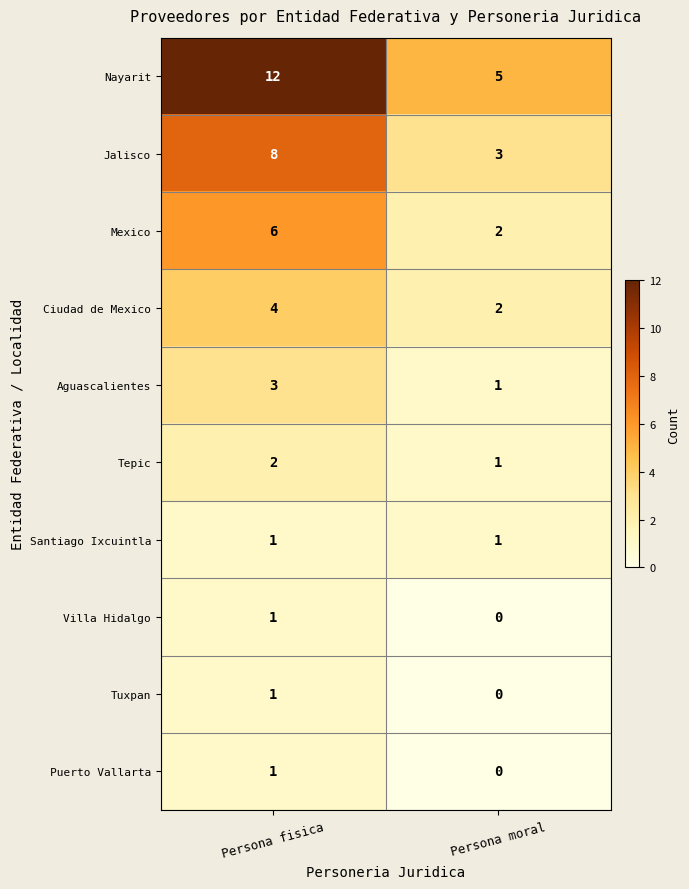

How many data points in Jalisco are less than 8?

1